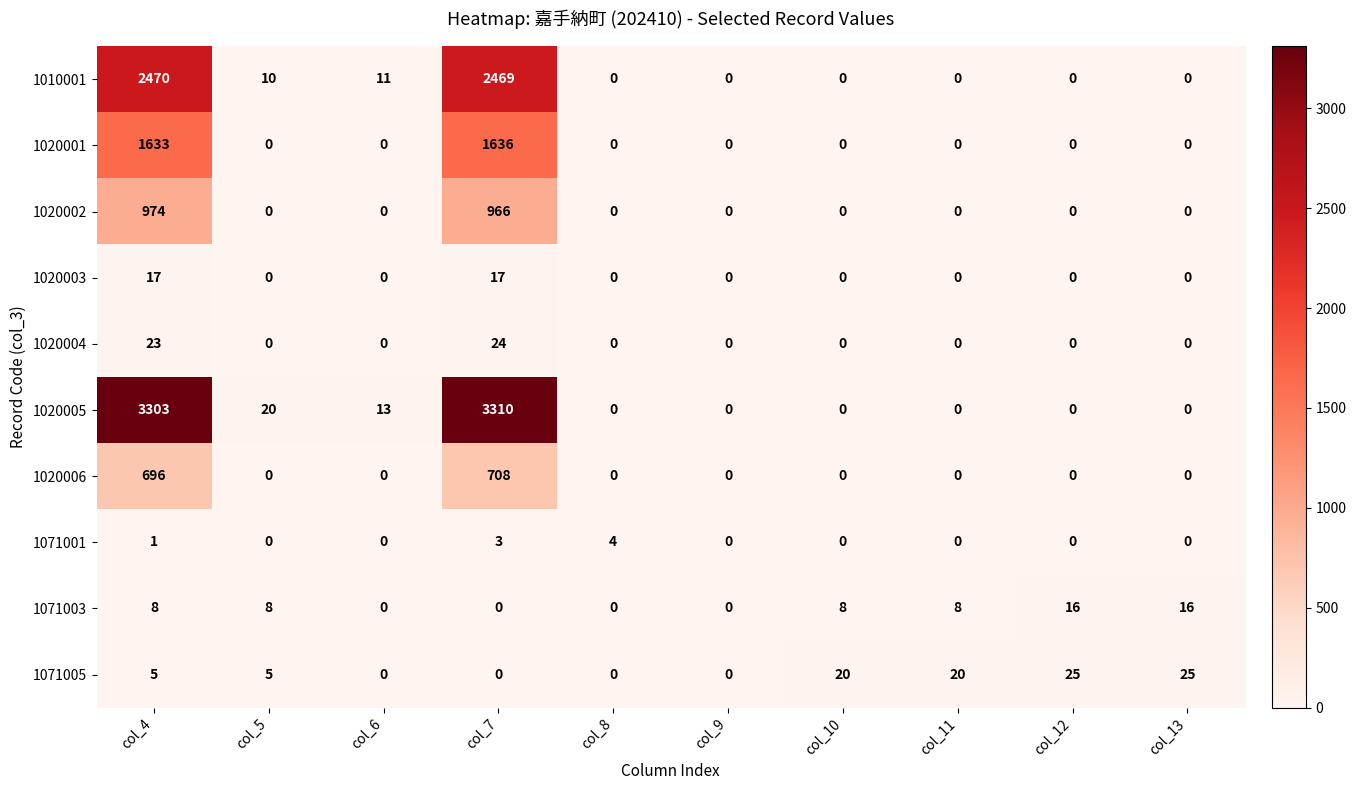

What is the difference between the 1020005 values at col_5 and col_9?

20